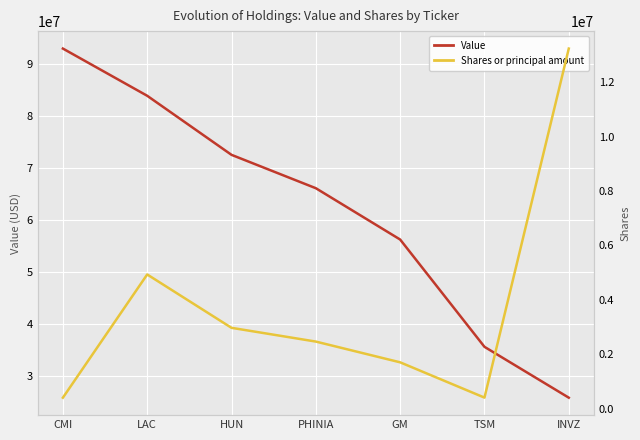

The value of Value at CMI is 148929191. True or false?

False